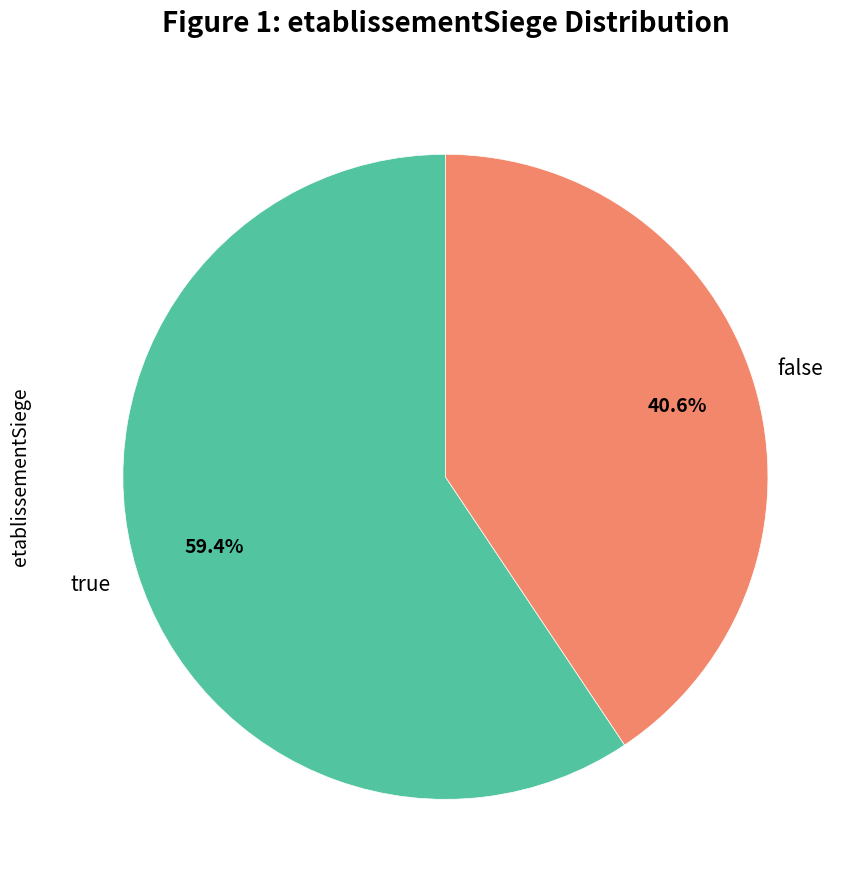

Do true and false together represent more than half of the pie?

Yes